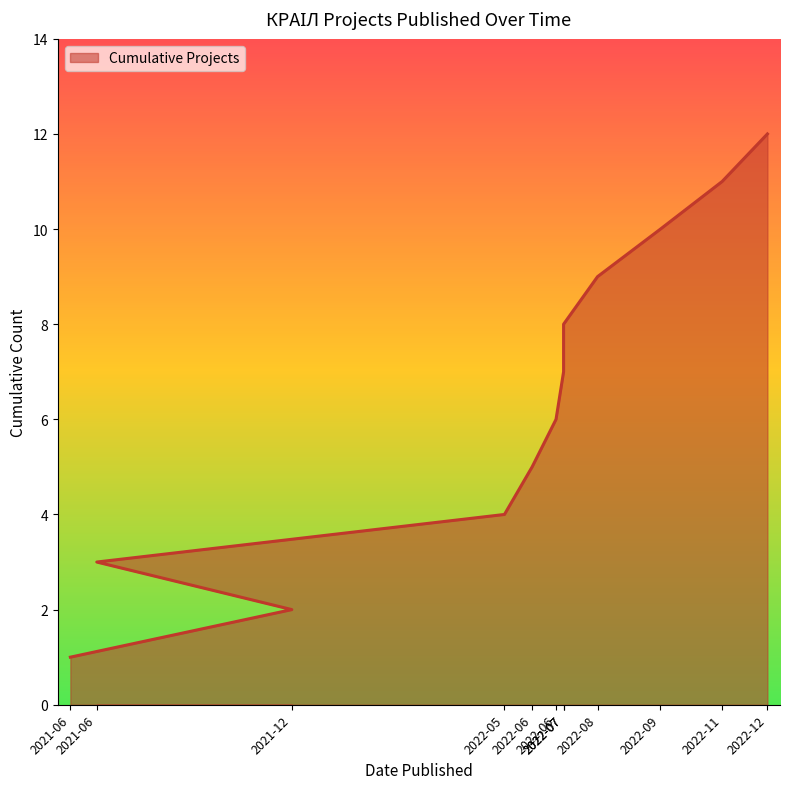

The chart shows a value of 1 at 2021-06. True or false?

True